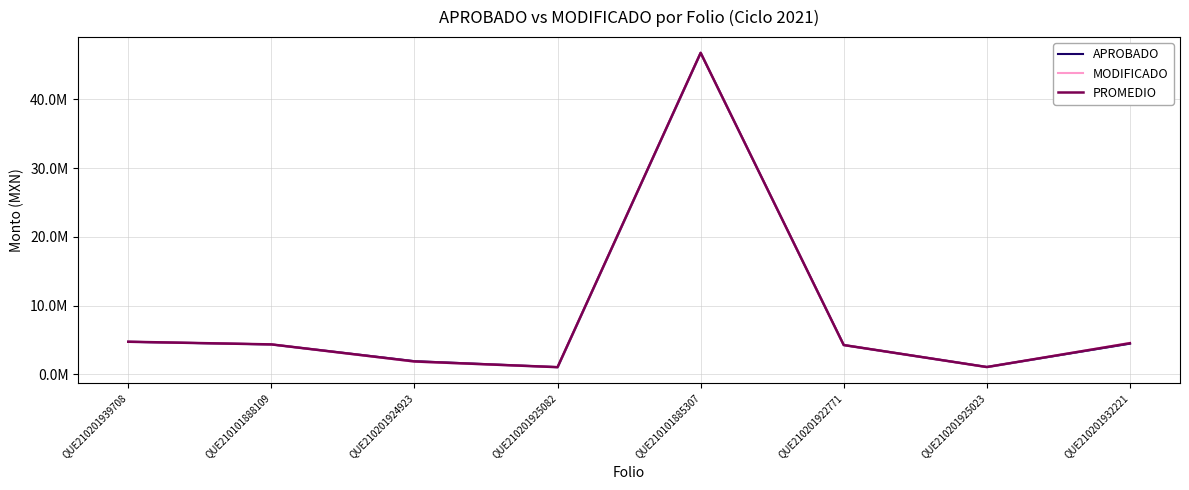

Where is the first local minimum for APROBADO?

QUE210201925082